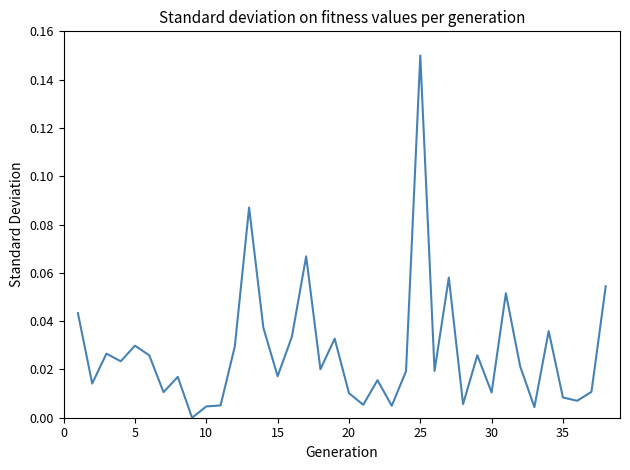

How many lines are shown in the chart?

1